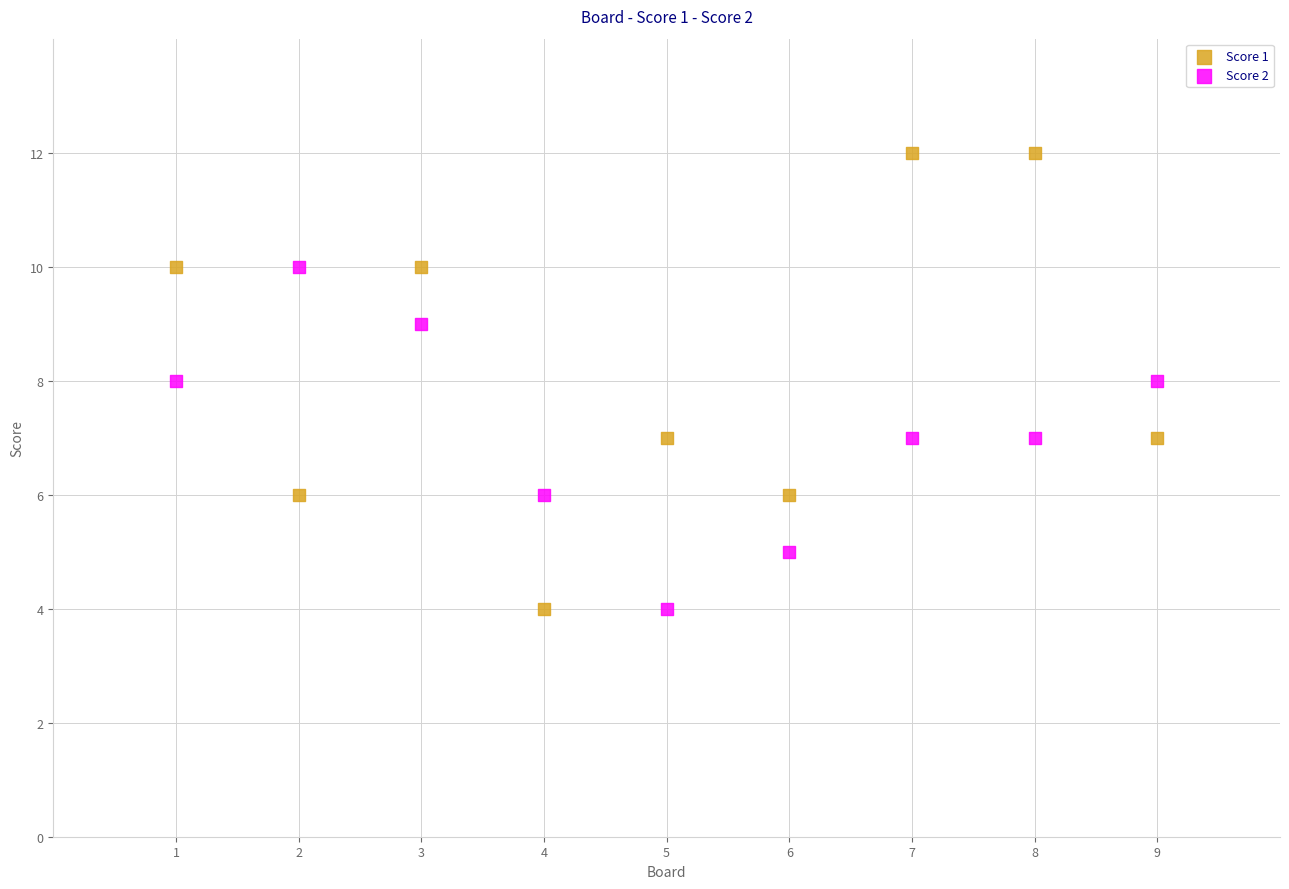

Across all data points, what is the range of Y values (max minus min)?

8